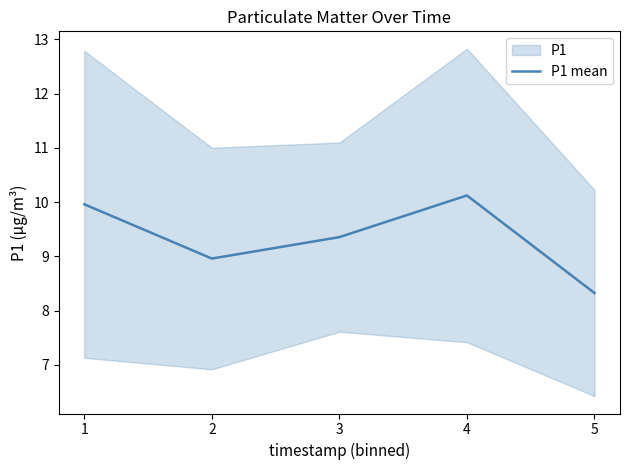

What is the change in value from 2 to 5?

-0.6